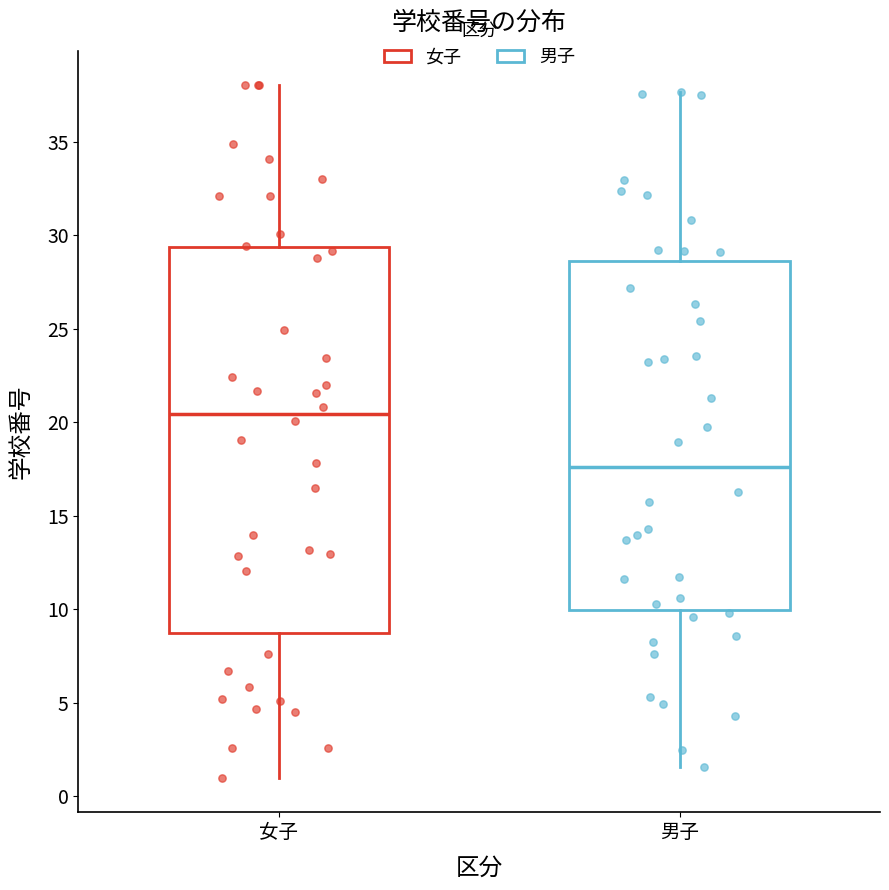

Reading left to right, transcribe this box plot: for each box, give where its median line is, the range the box spans, and where its two whiskers end, as read against the y-axis. The values are not printed on the chart, so give them approximately, as read against the axis.

女子: median 20.5, box 8.5 to 29.5, whiskers 1.0 to 38.0
男子: median 17.5, box 10.0 to 28.5, whiskers 1.5 to 37.5